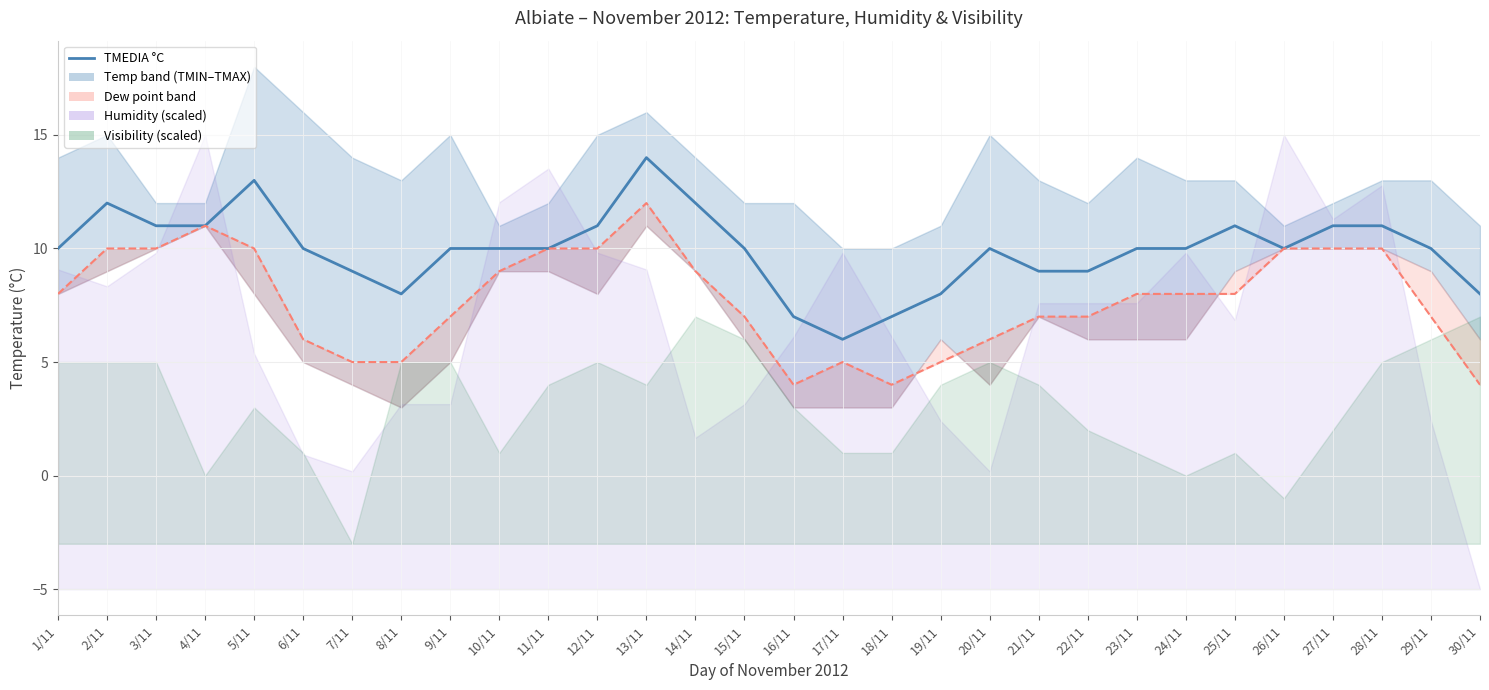

Reading right to left, extract all data points from this chart.

8	10	11	11	10	11	10	10	9	9	10	8	7	6	7	10	12	14	11	10	10	10	8	9	10	13	11	11	12	10